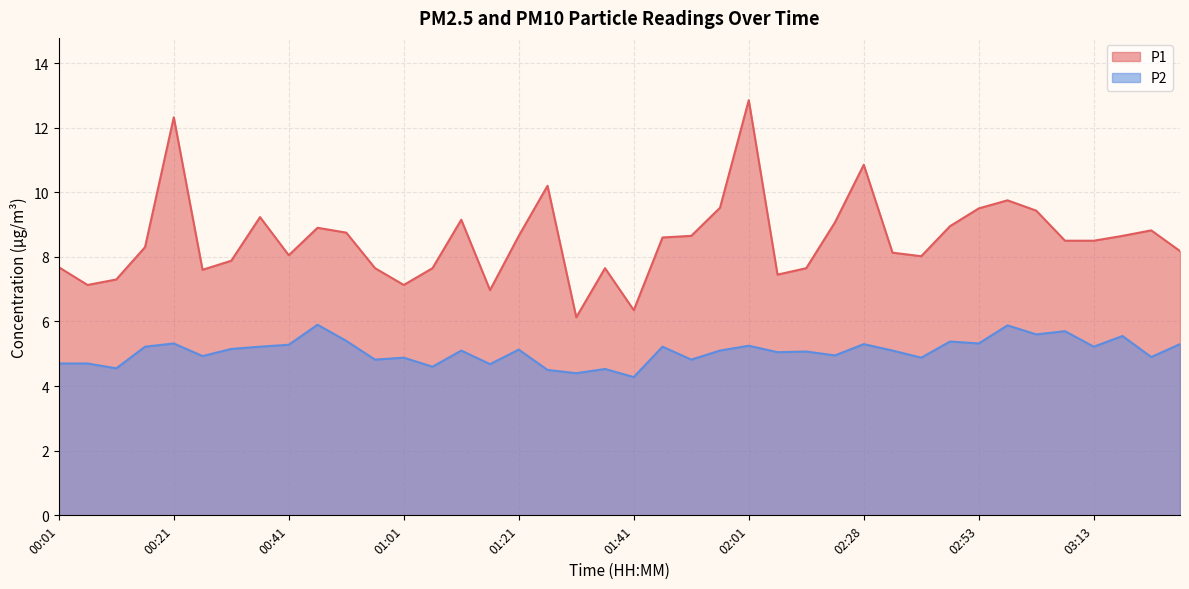

What is the lowest value of the P2 series?

4.3